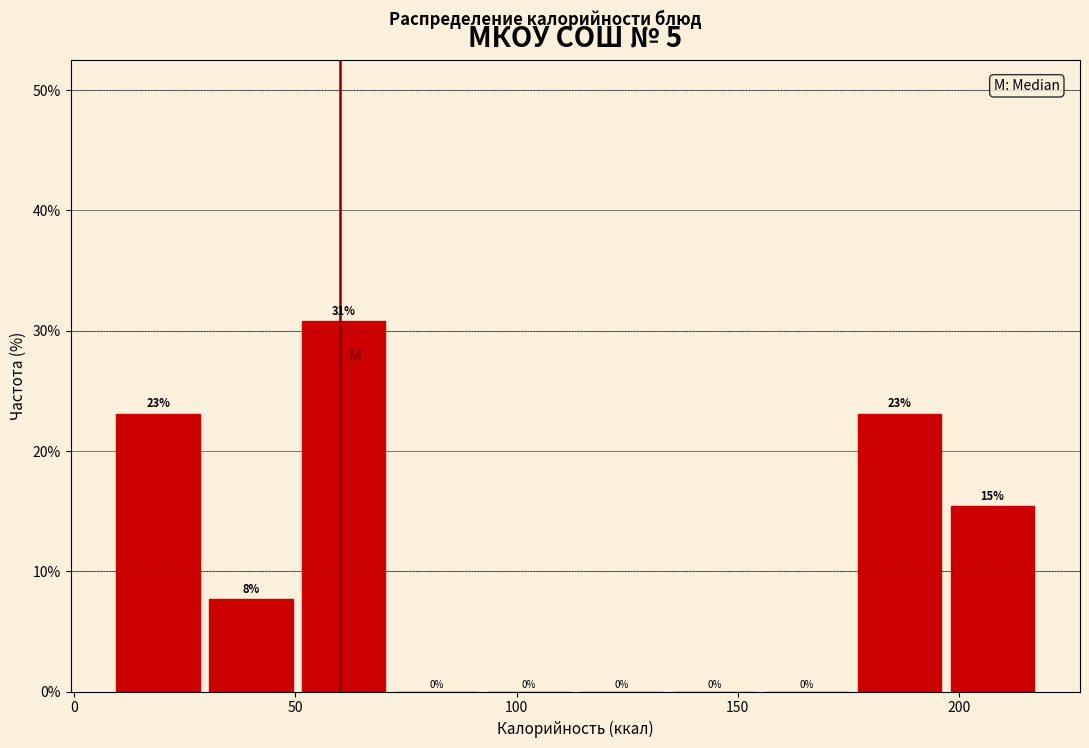

Which range on the x-axis has the tallest bar?

50 to 70